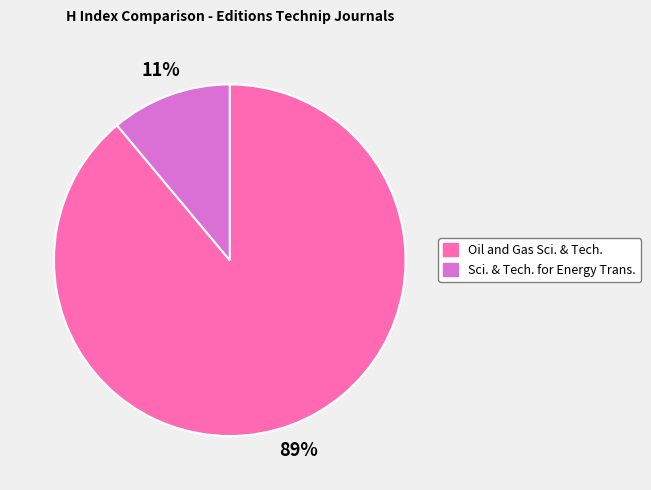

To the nearest percent, what is the average slice percentage?

50%